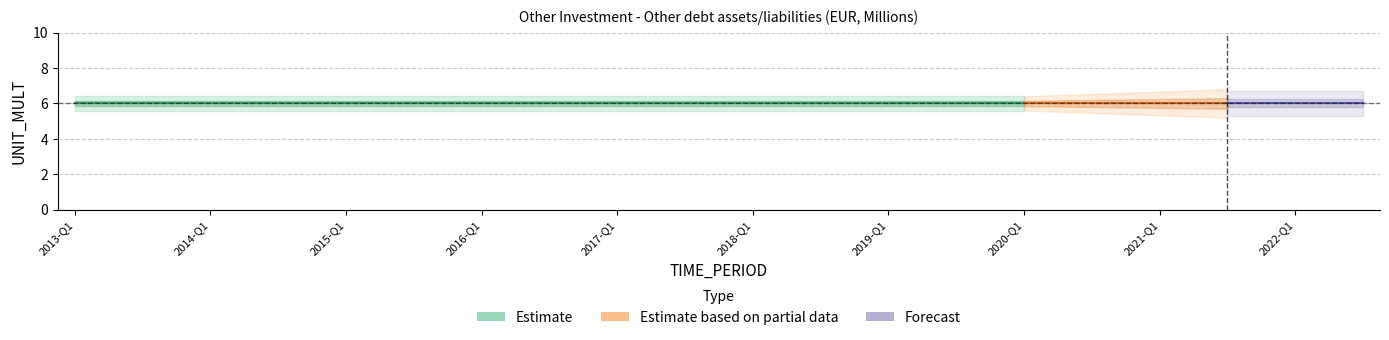

Between 2013-Q4 and 2015-Q3, which is larger?

2013-Q4